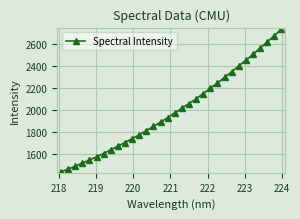

True or false: the data has more than 0 interior local peaks.

False